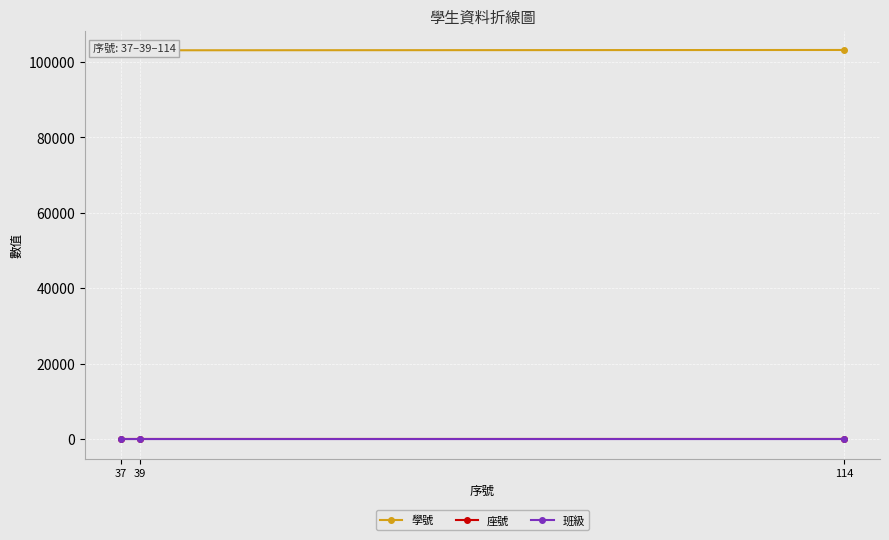

How many lines are shown in the chart?

3